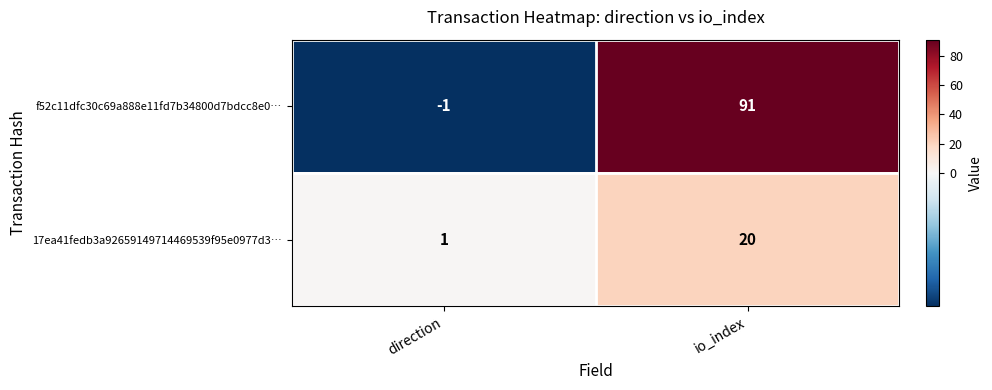

Count the number of data series in this chart.

2